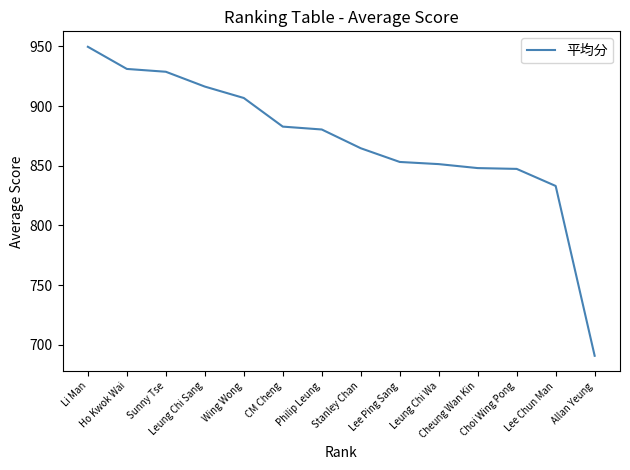

Where is the data nearest to the value 820?

Lee Chun Man